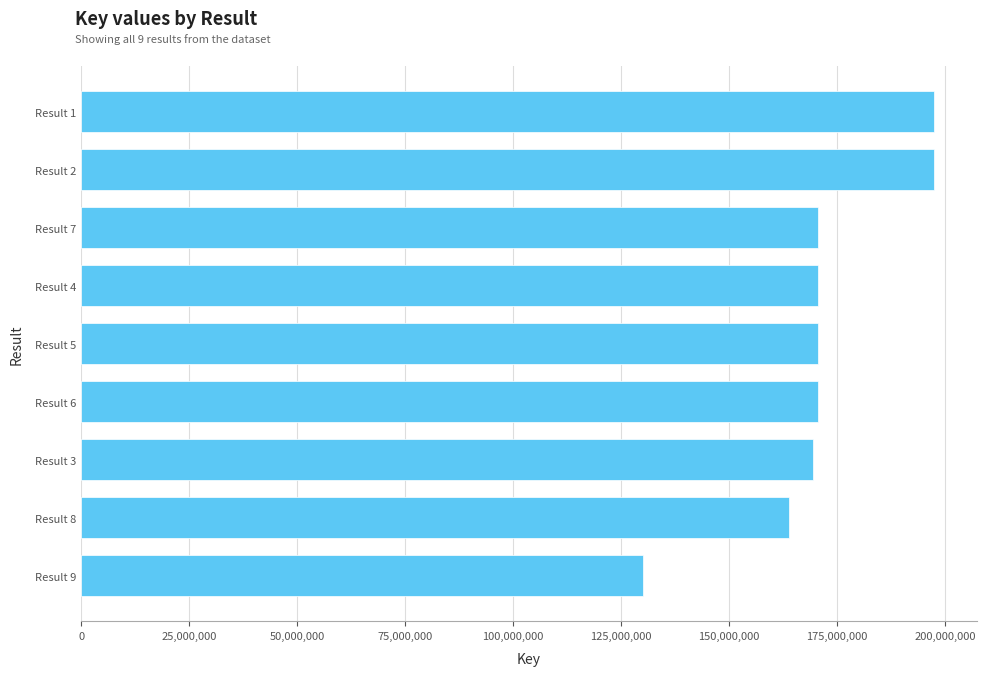

Which has a higher value, Result 7 or Result 8?

Result 7